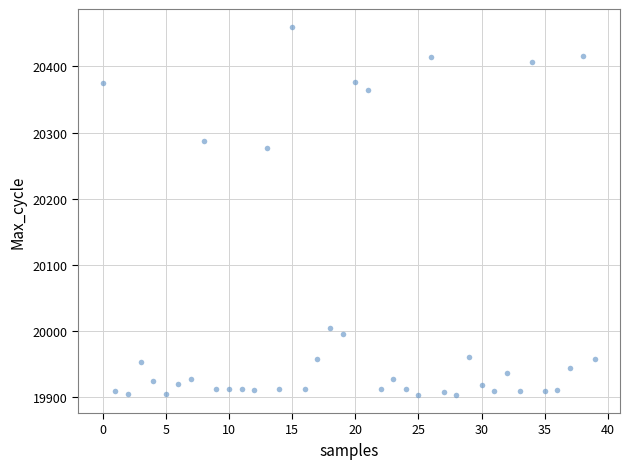

What Y value in the scatter plot is closest to 20181?

20277